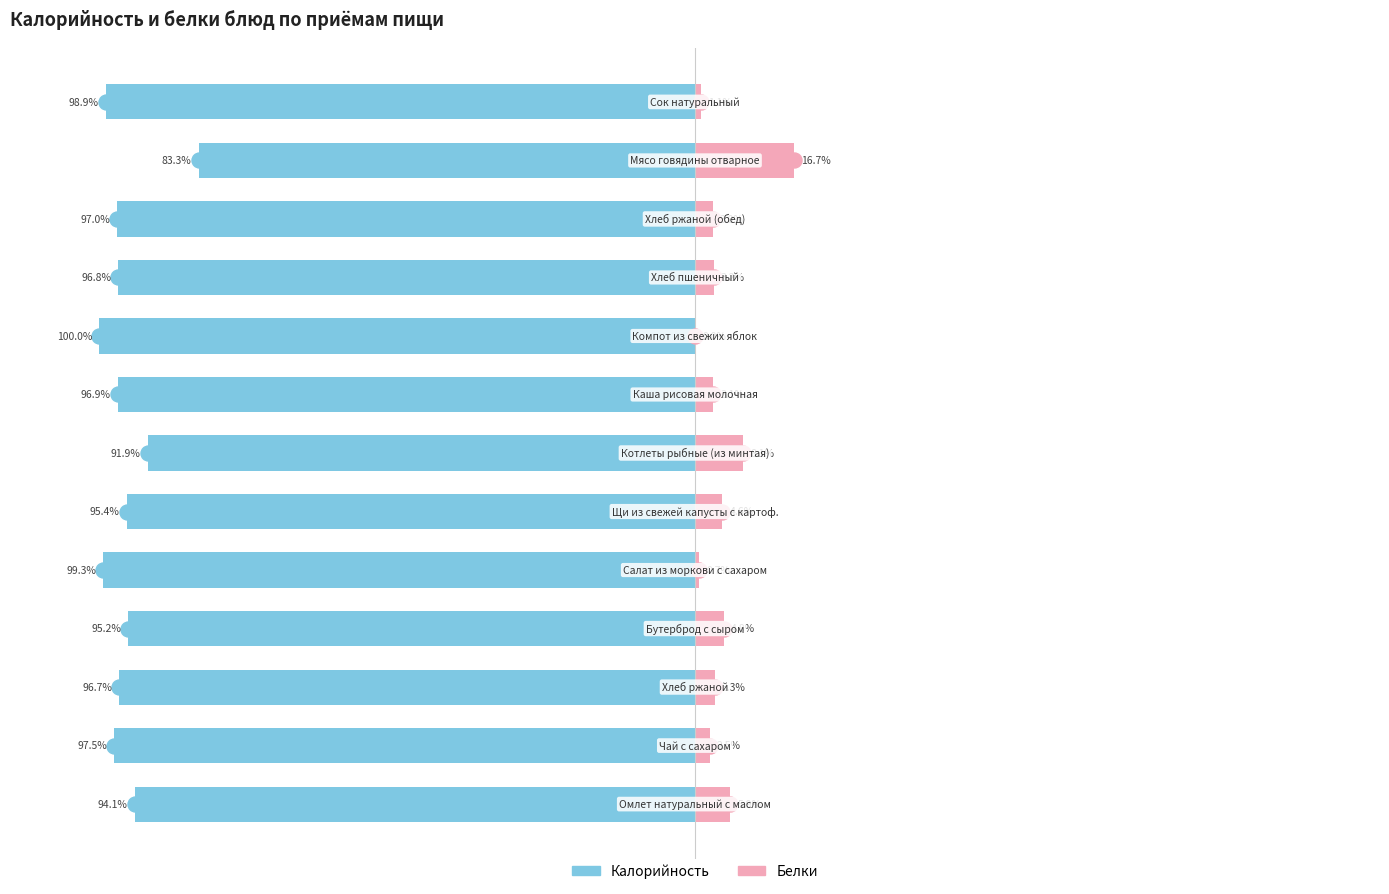

What is the minimum value for Калорийность?

-100.0